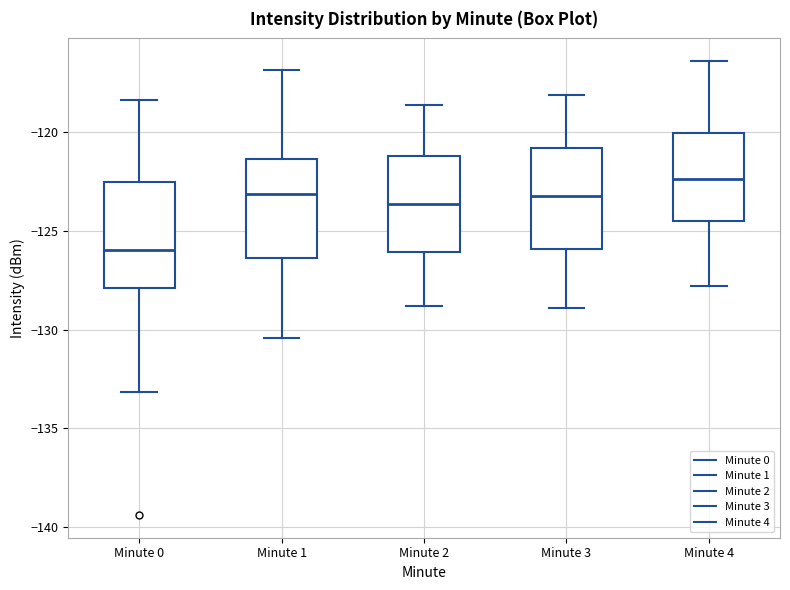

Reading left to right, read every box against the y-axis: the position of its median line, the range the box covers, and the ends of its whiskers. The values are not printed on the chart, so give them approximately, as read against the axis.

Minute 0: median -126.0, box -128.0 to -122.5, whiskers -133.0 to -118.5
Minute 1: median -123.0, box -126.5 to -121.5, whiskers -130.5 to -117.0
Minute 2: median -123.5, box -126.0 to -121.0, whiskers -129.0 to -118.5
Minute 3: median -123.0, box -126.0 to -121.0, whiskers -129.0 to -118.0
Minute 4: median -122.5, box -124.5 to -120.0, whiskers -128.0 to -116.5